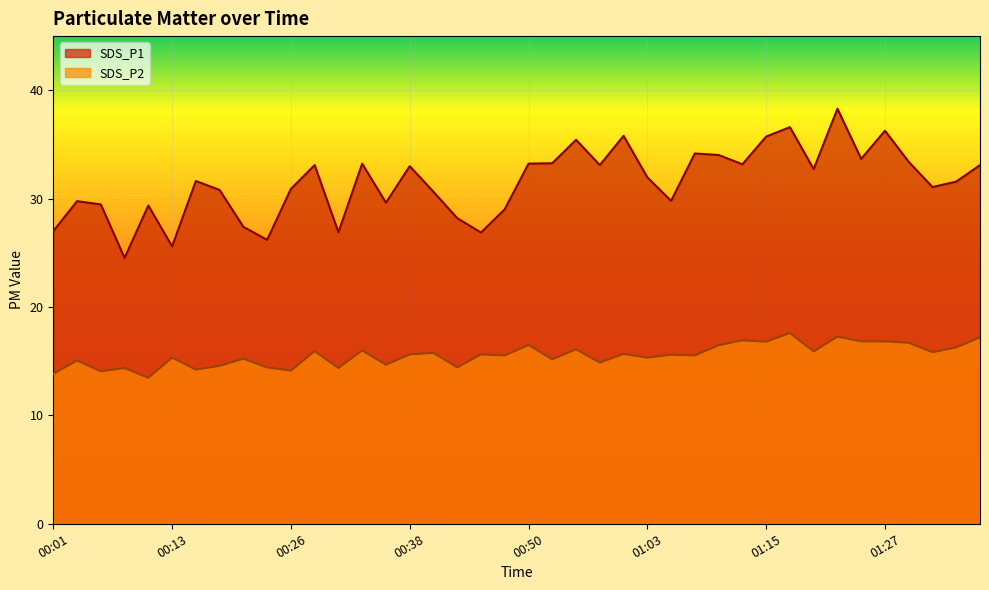

At which category does SDS_P2 reach its first local valley?

00:06